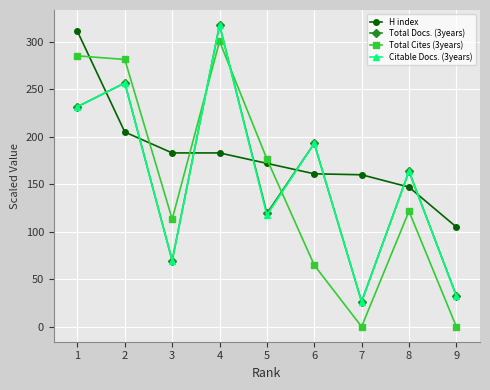

What is the difference between the maximum and minimum values in the Total Cites (3years) series?

300.5